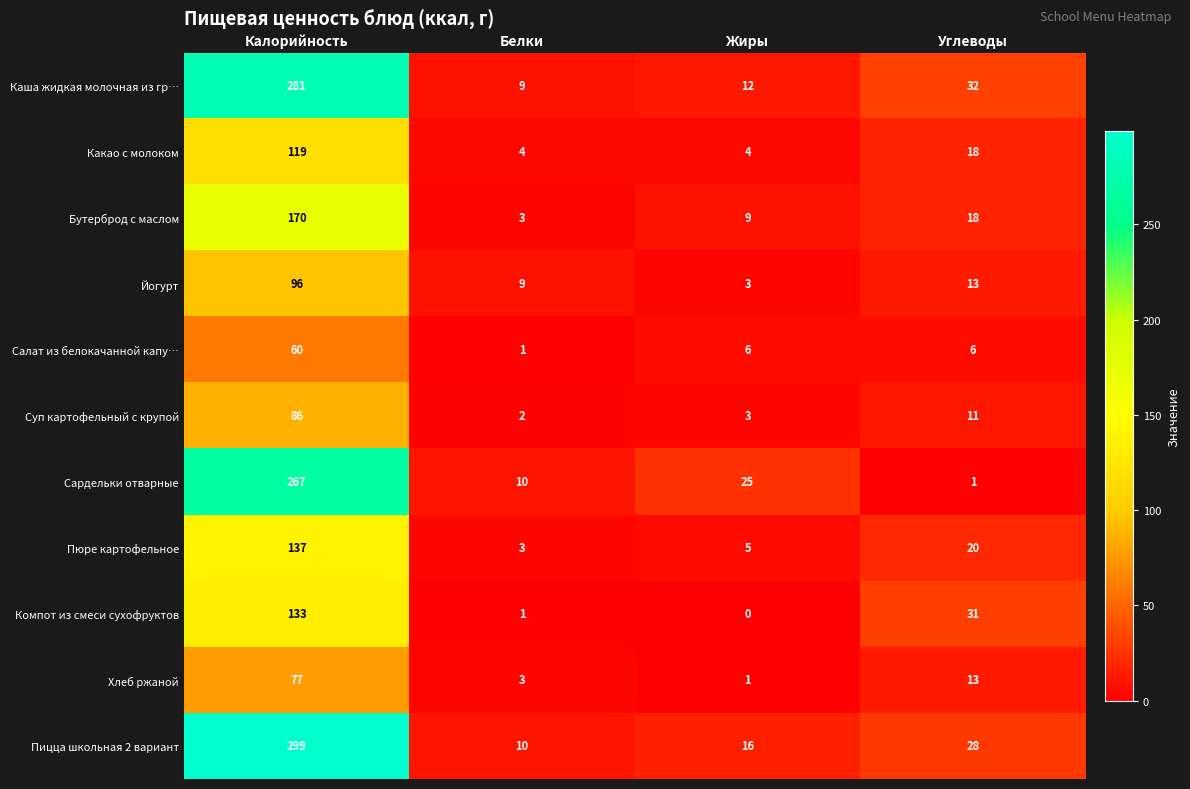

What is the difference between the highest and lowest values at Углеводы?

31